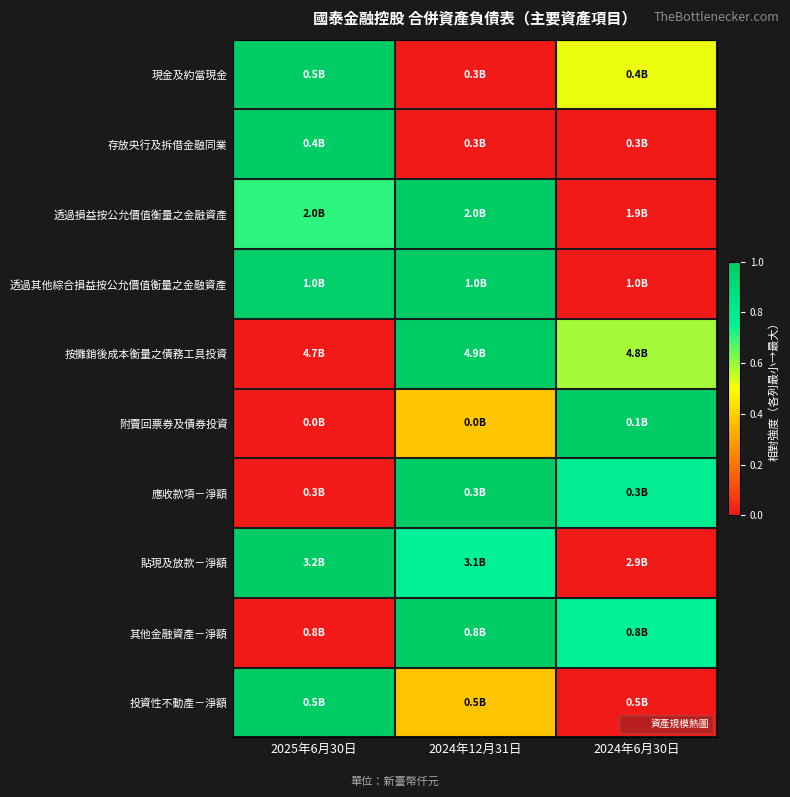

Reading left to right, what are all the values shown in this chart?

現金及約當現金: 2025年6月30日=1.0	2024年12月31日=0.0	2024年6月30日=0.5
存放央行及拆借金融同業: 2025年6月30日=1.0	2024年12月31日=0.0	2024年6月30日=0.0
透過損益按公允價值衡量之金融資產: 2025年6月30日=0.7	2024年12月31日=1.0	2024年6月30日=0.0
透過其他綜合損益按公允價值衡量之金融資產: 2025年6月30日=1.0	2024年12月31日=1.0	2024年6月30日=0.0
按攤銷後成本衡量之債務工具投資: 2025年6月30日=0.0	2024年12月31日=1.0	2024年6月30日=0.6
附賣回票券及債券投資: 2025年6月30日=0.0	2024年12月31日=0.4	2024年6月30日=1.0
應收款項－淨額: 2025年6月30日=0.0	2024年12月31日=1.0	2024年6月30日=0.8
貼現及放款－淨額: 2025年6月30日=1.0	2024年12月31日=0.8	2024年6月30日=0.0
其他金融資產－淨額: 2025年6月30日=0.0	2024年12月31日=1.0	2024年6月30日=0.8
投資性不動產－淨額: 2025年6月30日=1.0	2024年12月31日=0.4	2024年6月30日=0.0